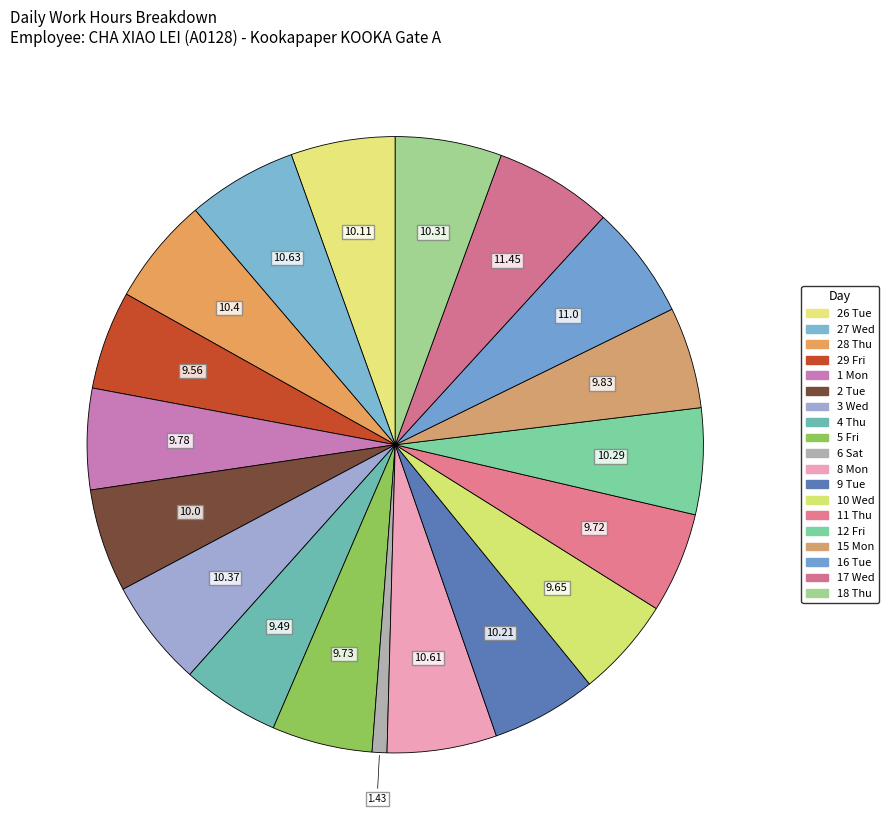

To the nearest percent, what percentage of the pie is 6 Sat?

1%